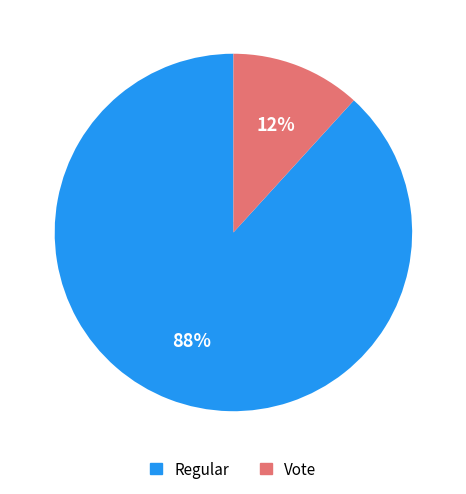

How many segments does this pie chart have?

2